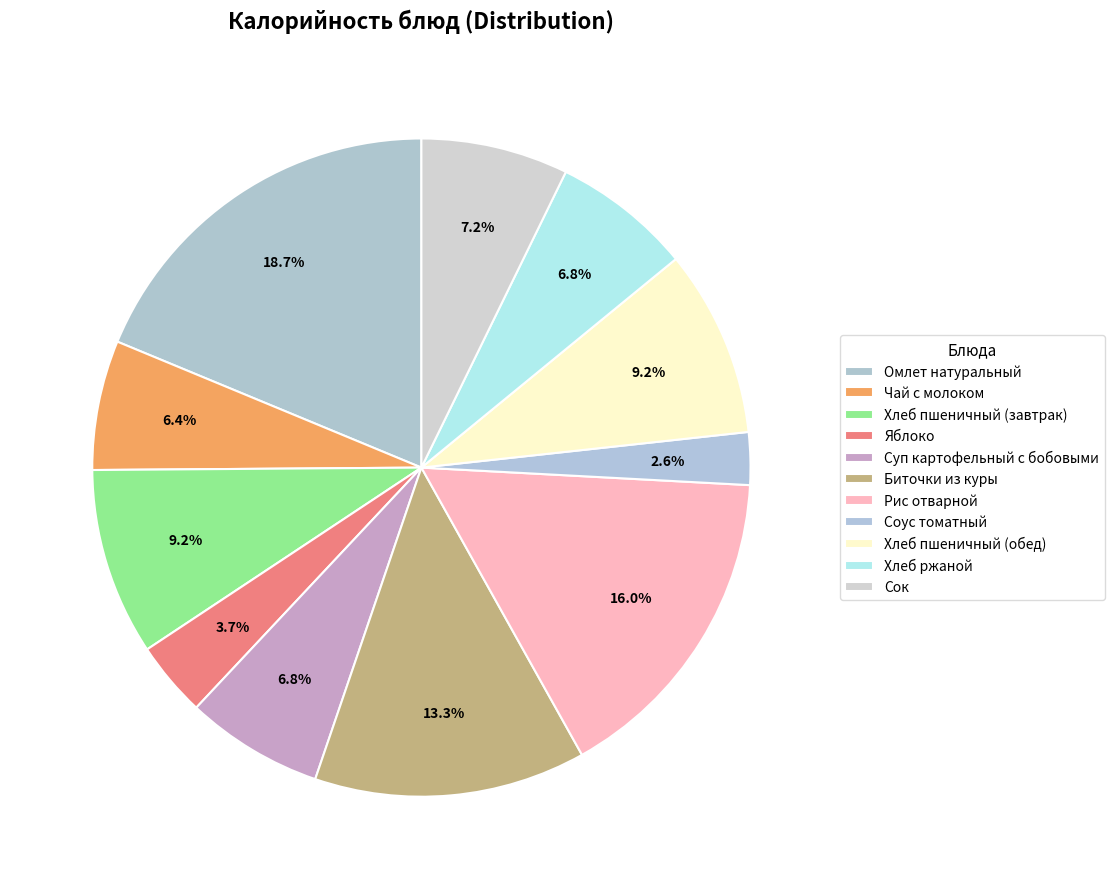

What is the smallest slice in the pie chart?

Соус томатный